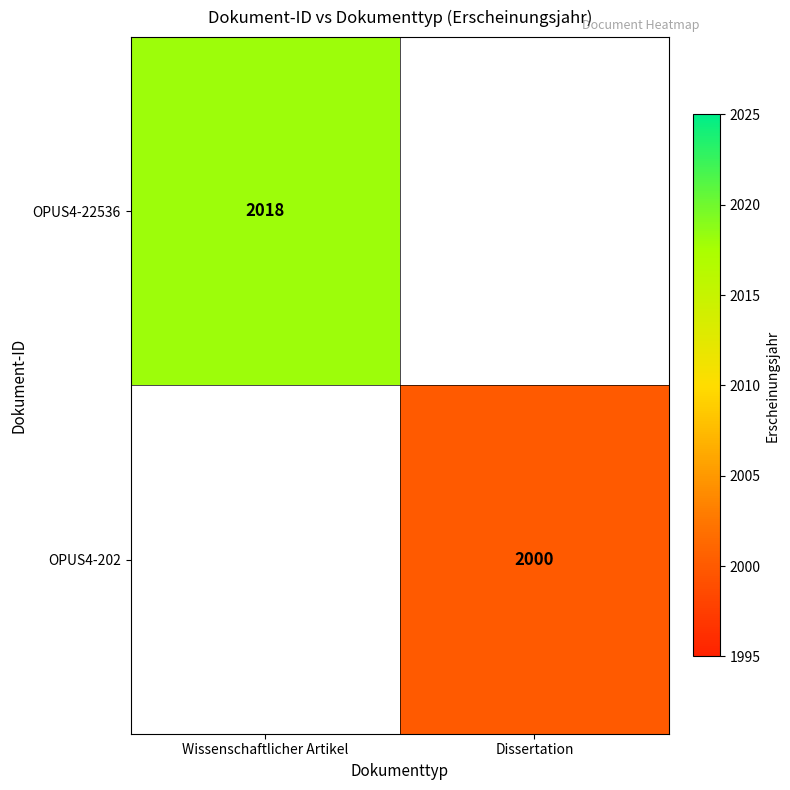

Between Dissertation and Wissenschaftlicher Artikel, which is larger?

Wissenschaftlicher Artikel